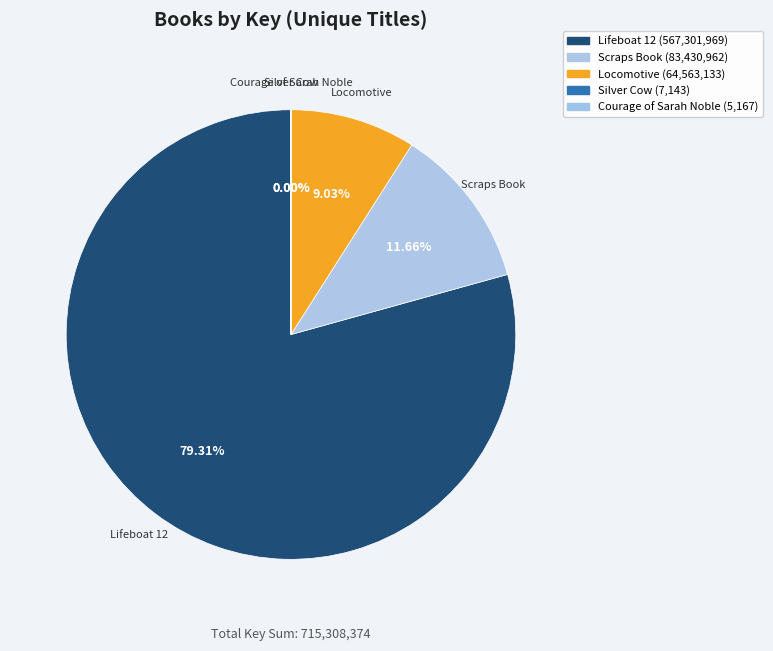

How much of the chart is everything except Lifeboat 12?

20.7%